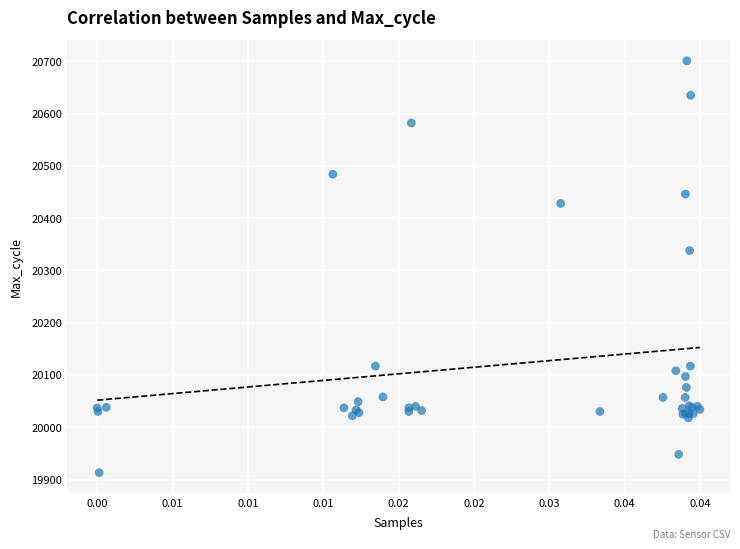

What Y value in the scatter plot is closest to 20307?

20338